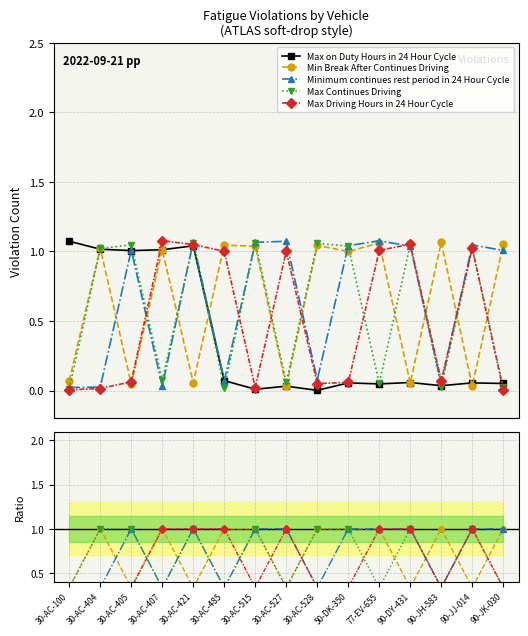

Between 30-AC-405 and 90-JK-030, which series saw the biggest shift?

Max on Duty Hours in 24 Hour Cycle